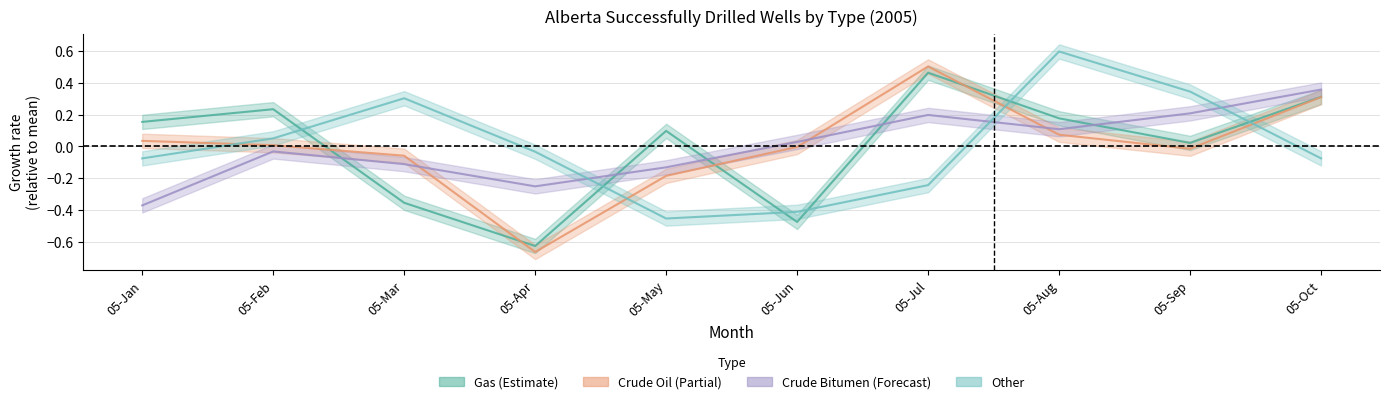

Reading left to right, list all the values displayed in this chart.

Gas: 0.2	0.2	-0.4	-0.6	0.1	-0.5	0.5	0.2	0.0	0.3
Crude Oil: 0.0	0.0	-0.1	-0.7	-0.2	-0.0	0.5	0.1	-0.0	0.3
Crude Bitumen: -0.4	-0.0	-0.1	-0.3	-0.1	0.0	0.2	0.1	0.2	0.4
Other: -0.1	0.1	0.3	-0.0	-0.5	-0.4	-0.2	0.6	0.3	-0.1